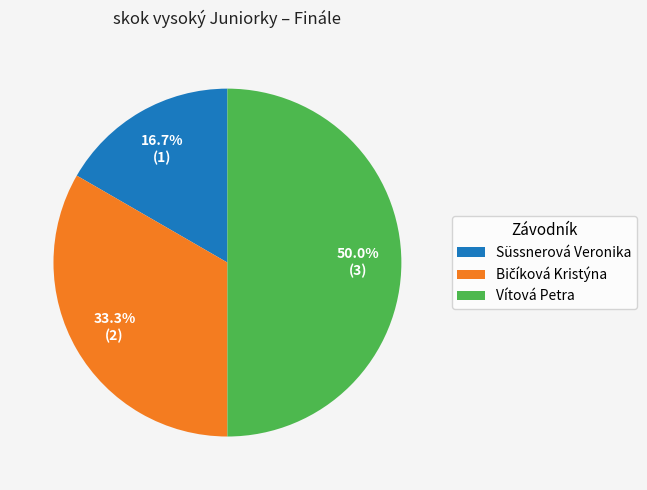

What is the largest slice in the pie chart?

Vítová Petra